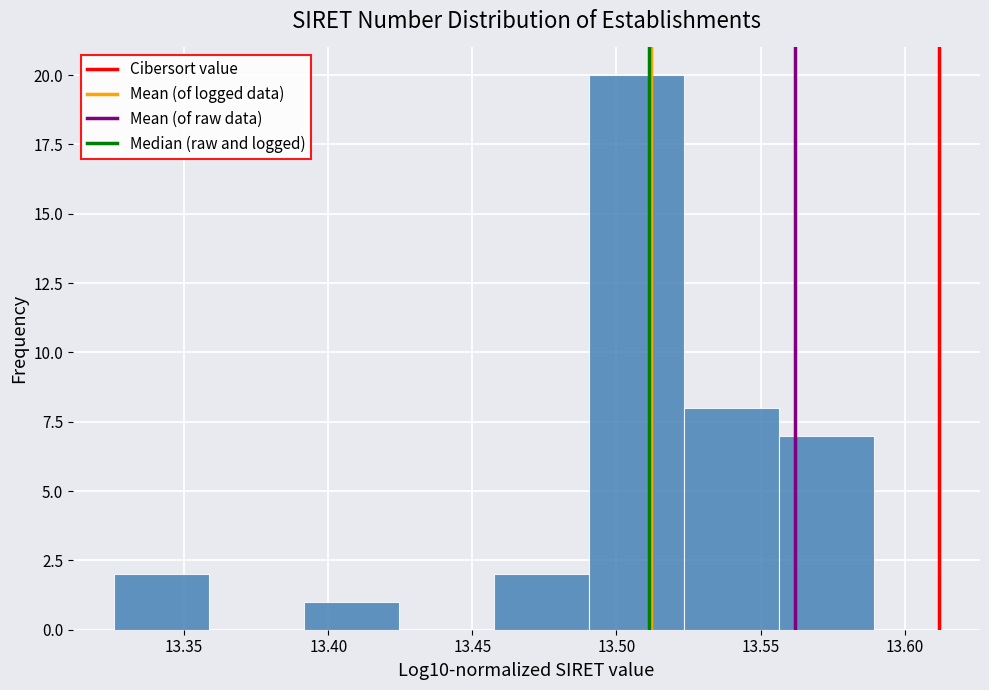

Reading left to right, list every bar in this chart as the range it spans on the x-axis followed by its height. Neither the bar edges nor the heights are printed on the chart, so give them approximately, as read against the axes.

13.325 to 13.360: 2
13.360 to 13.390: 0
13.390 to 13.425: 1
13.425 to 13.455: 0
13.455 to 13.490: 2
13.490 to 13.525: 20
13.525 to 13.555: 8
13.555 to 13.590: 7